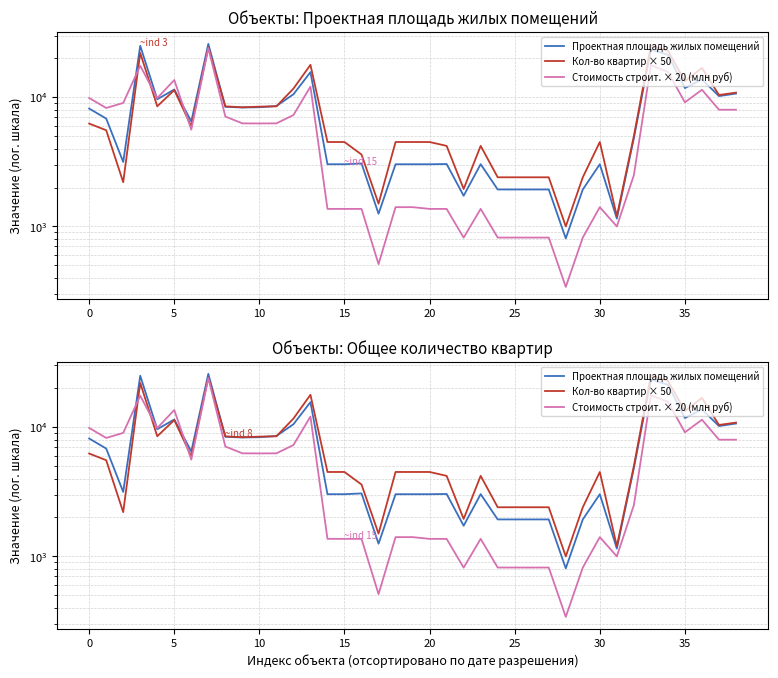

Rank the series by their average value, from lowest to highest.

Стоимость строит. × 20 (млн руб), Проектная площадь жилых помещений, Кол-во квартир × 50